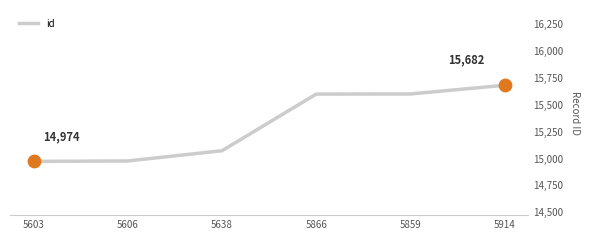

Approximately how many times larger is the value at 5859 compared to 5606?

1.0